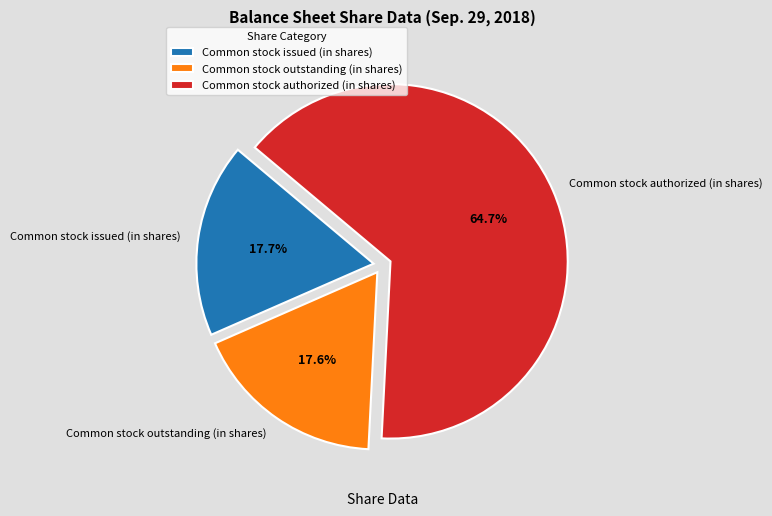

To the nearest percent, what portion does Common stock issued (in shares) represent?

18%